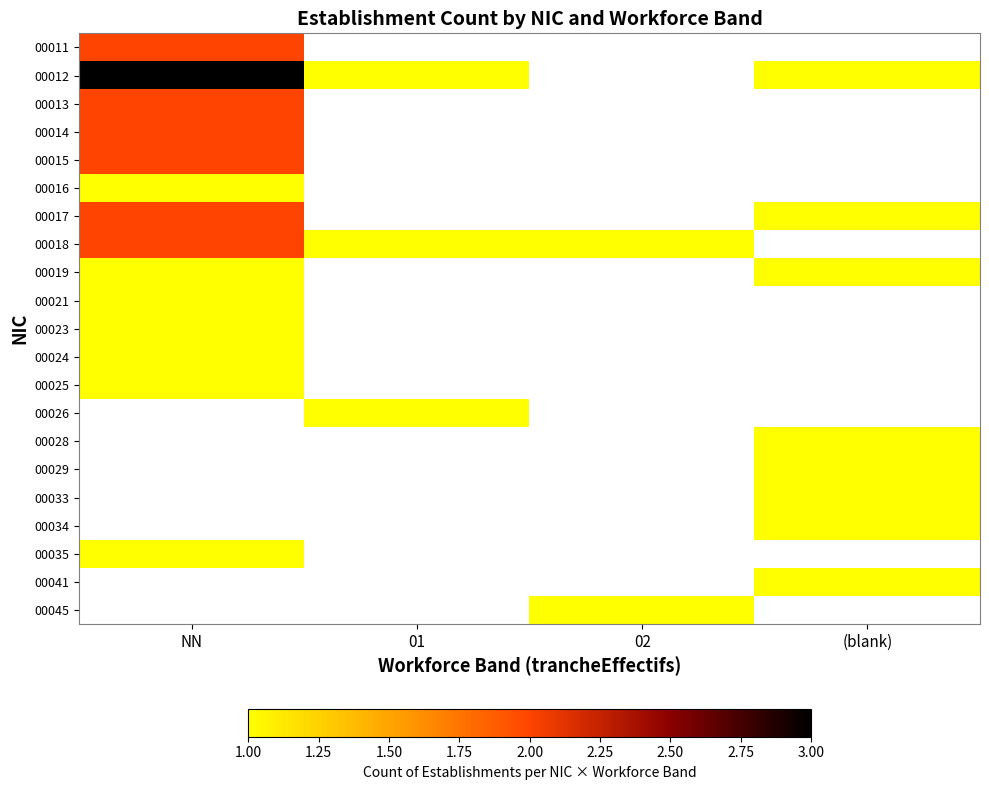

What is the approximate value of 00015 at NN?

2.0